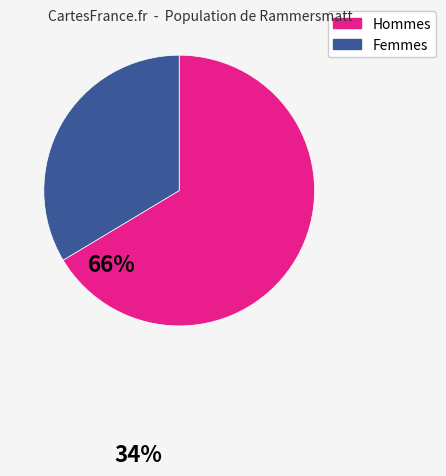

Count the number of slices in the pie.

2